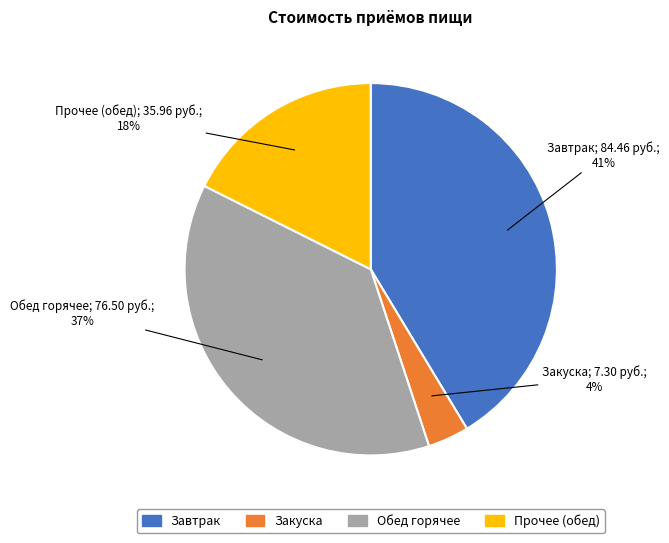

To the nearest percent, what is the average slice percentage?

25%